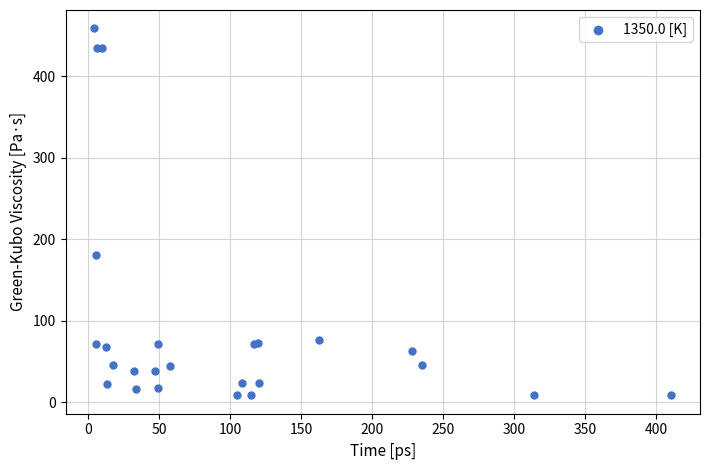

What Y value in the scatter plot is closest to 233?

180.7